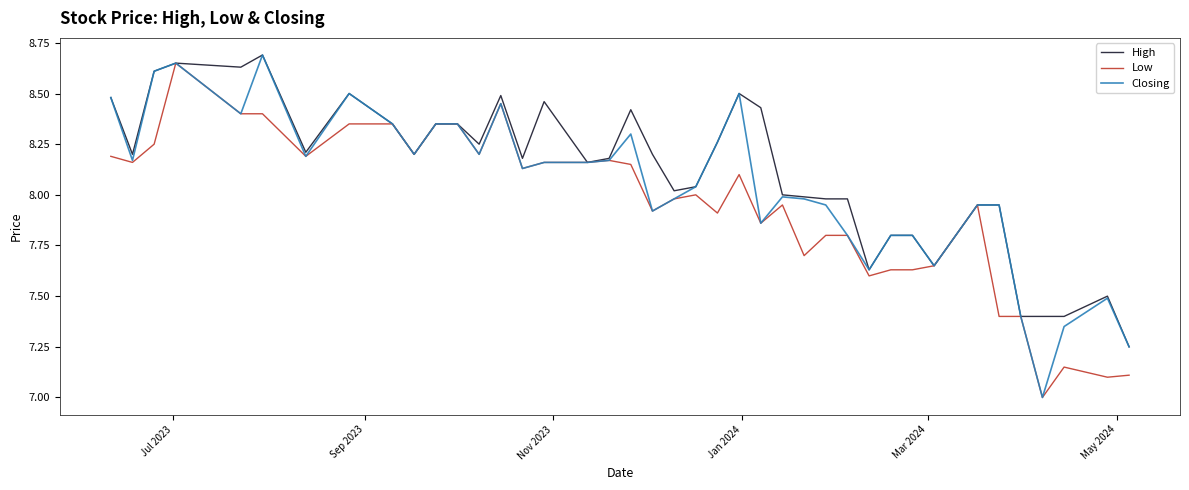

Which series has the largest total across all categories?

High